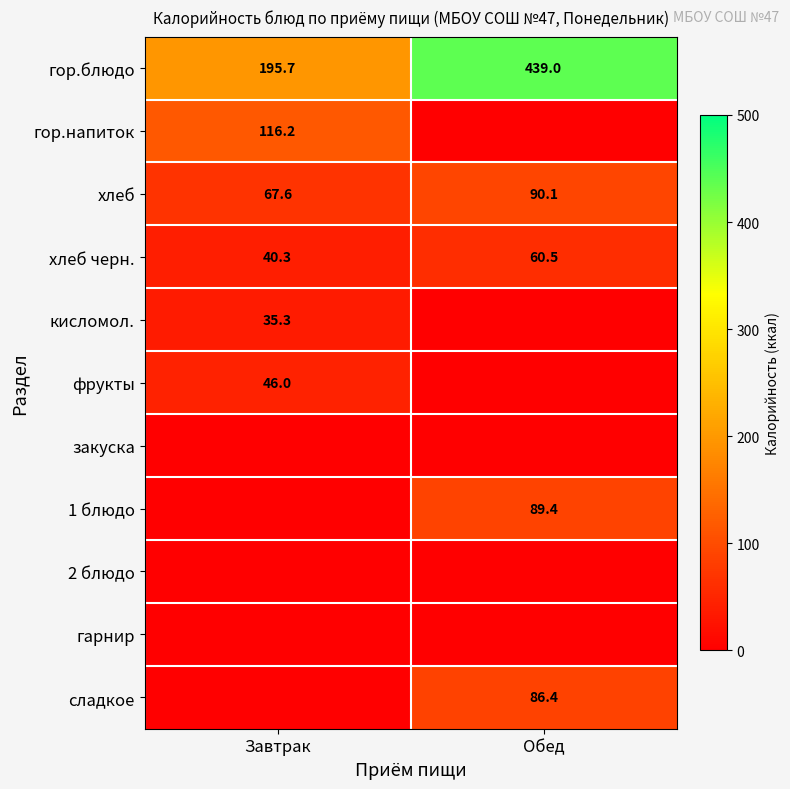

At how many categories does at least one series exceed 161?

2